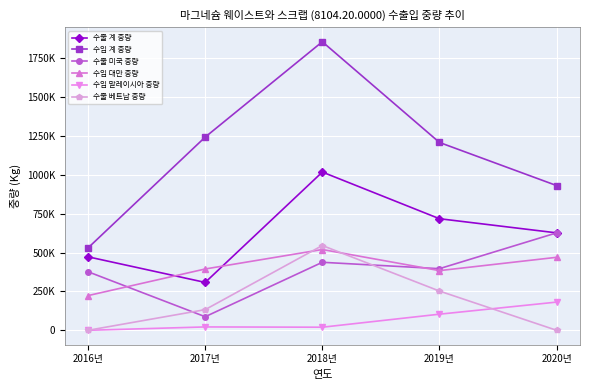

What is the difference between the maximum and minimum values in the 수출 계 중량 series?

710035